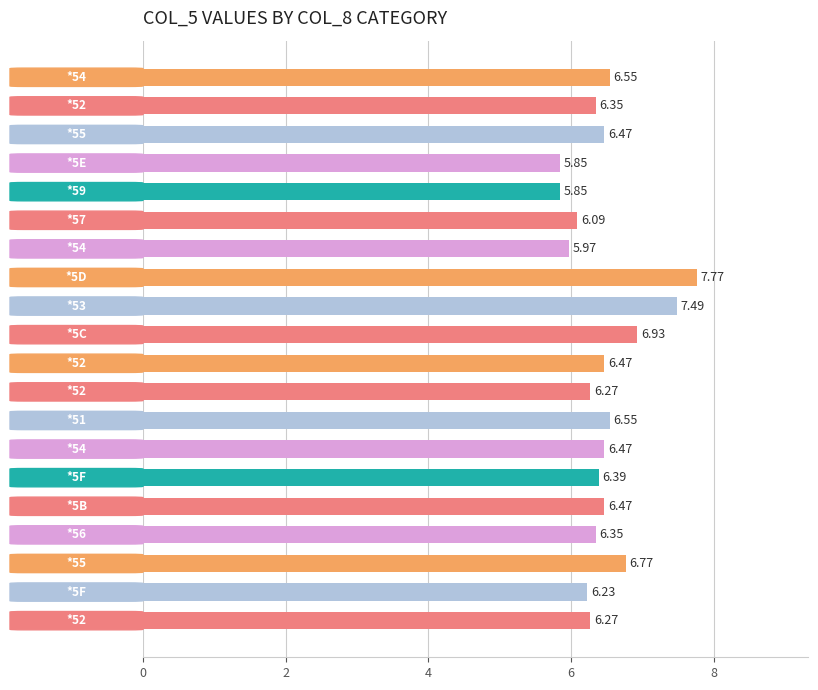

What is the difference between the maximum and minimum values?

1.9